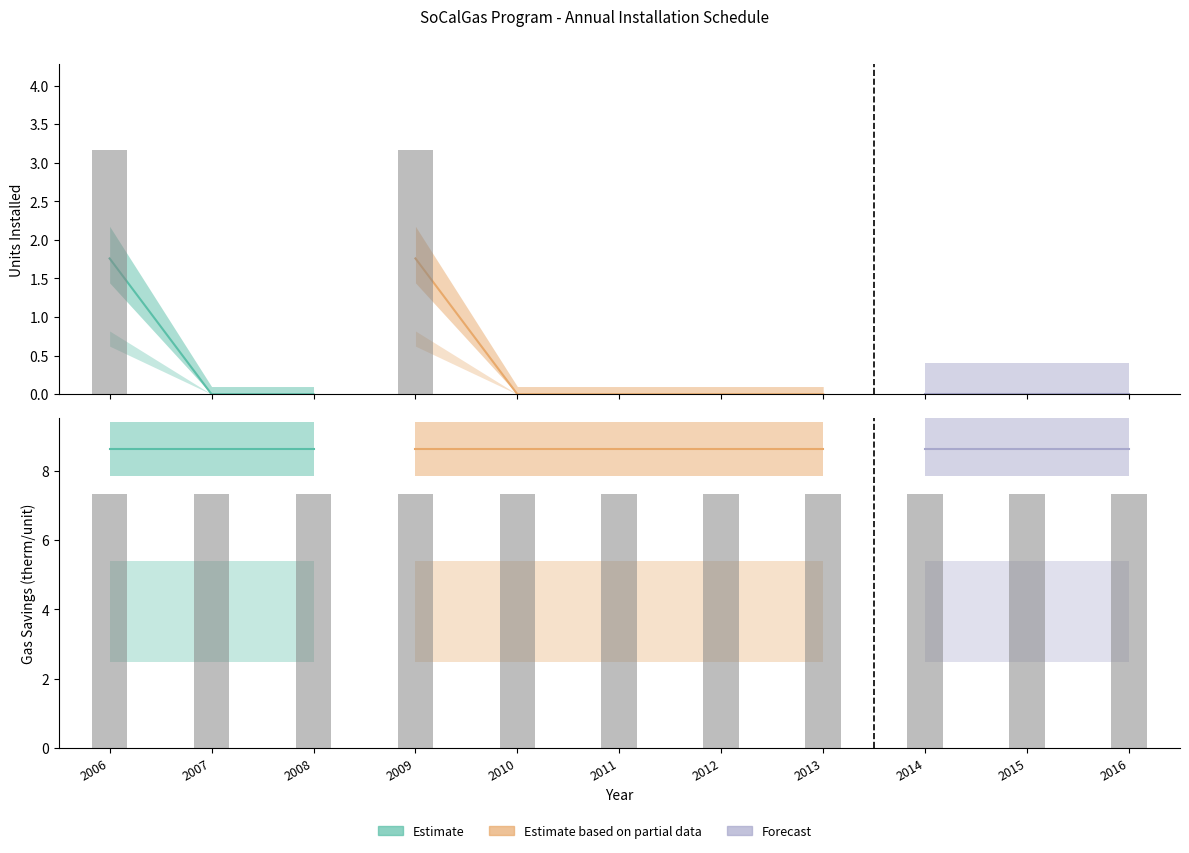

What is the spread (max minus min) of values at 2014?

5.9